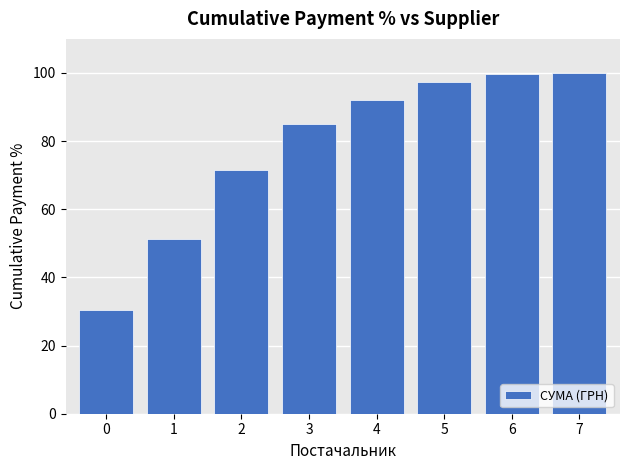

Count the number of values greater than 91.

4